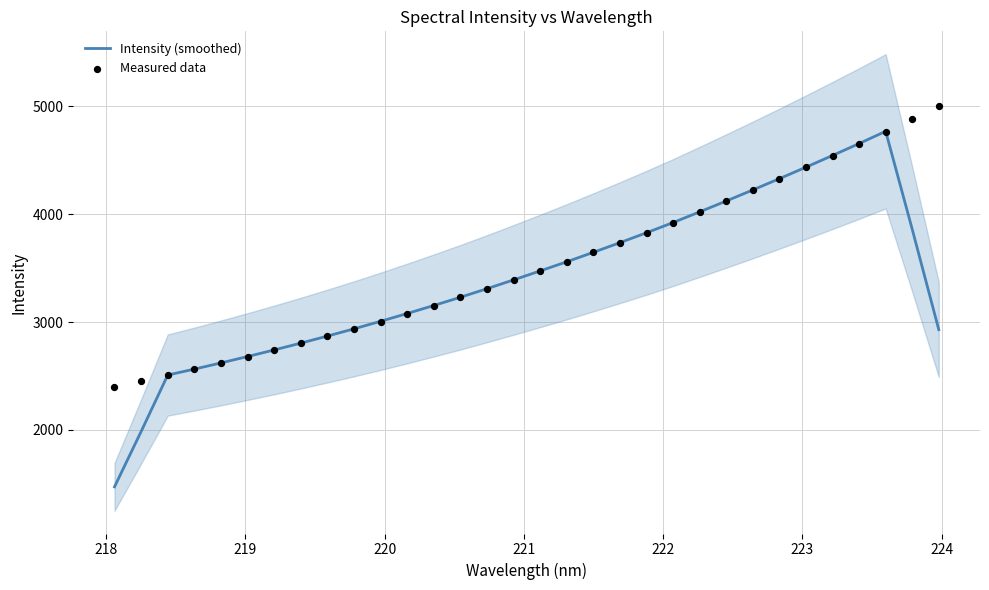

Which series reaches the maximum Y coordinate?

Measured data